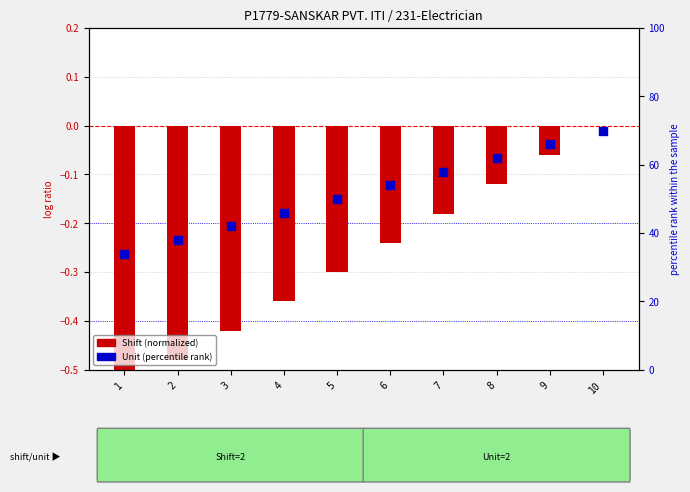

Is the value of Shift (normalized) at 4 greater than the value of Unit (percentile) at 4?

No